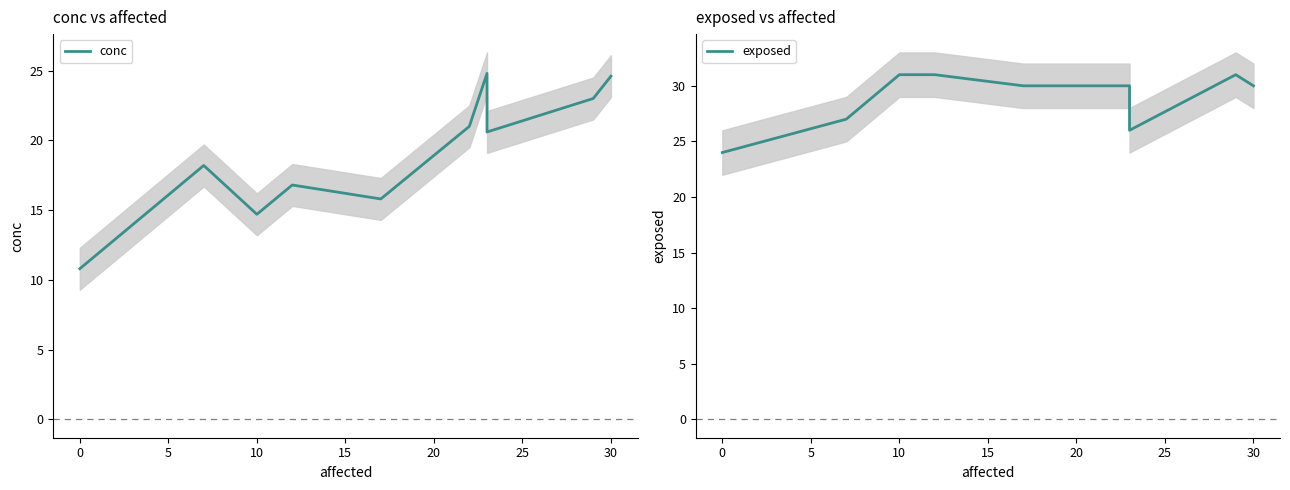

What is the maximum value shown in the chart?

31.0